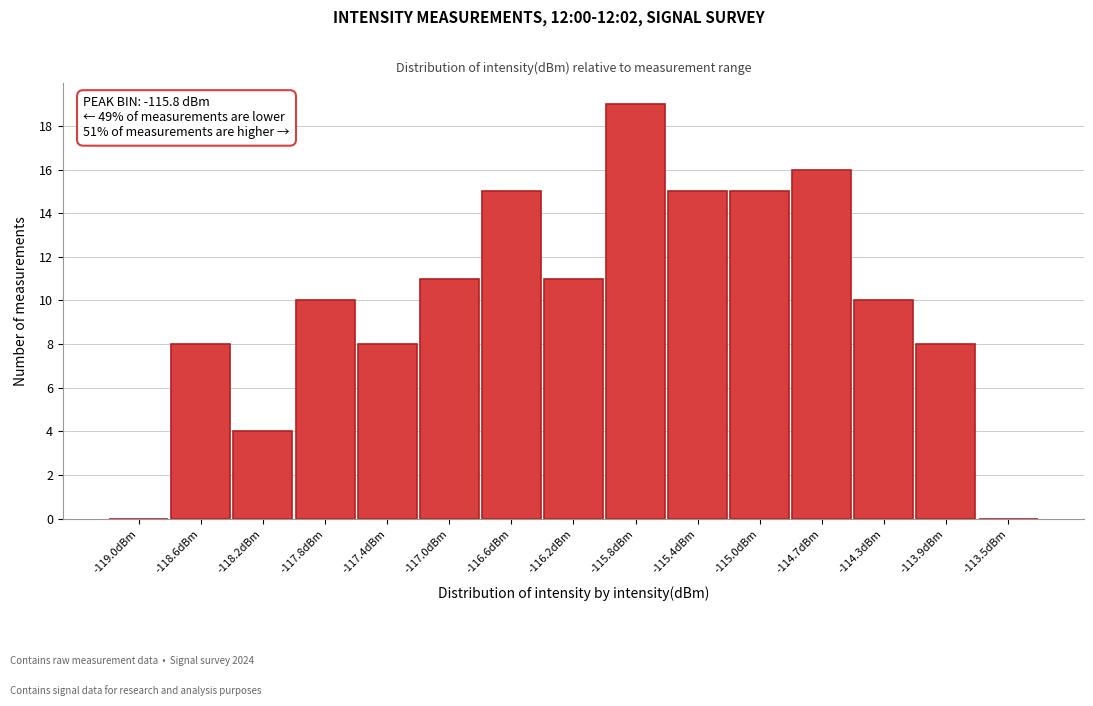

Over which range of the x-axis is the bar tallest?

-116.05 to -115.65